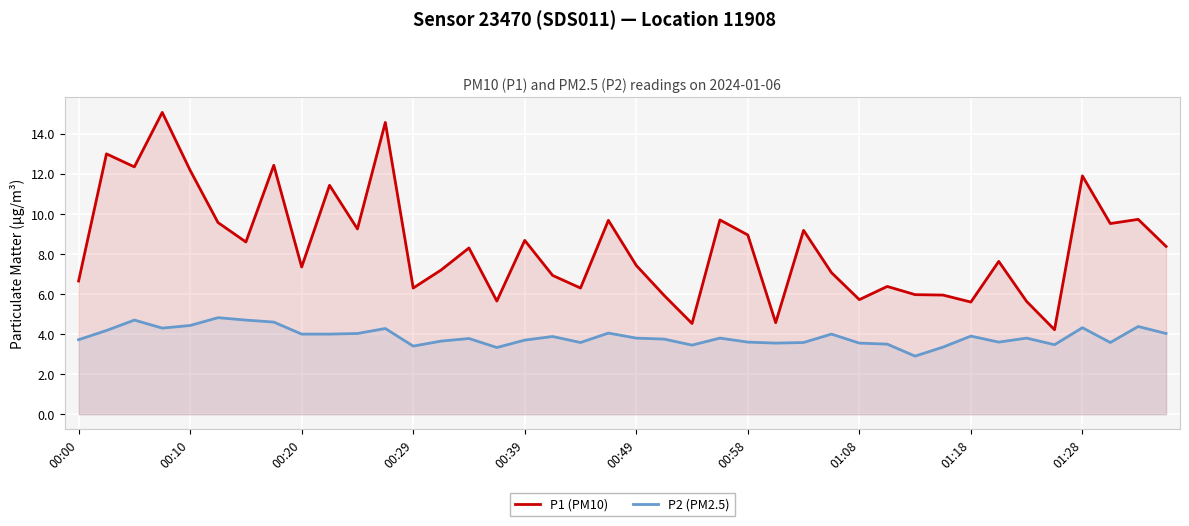

List the series in order of their overall mean, lowest first.

P2 (PM2.5), P1 (PM10)